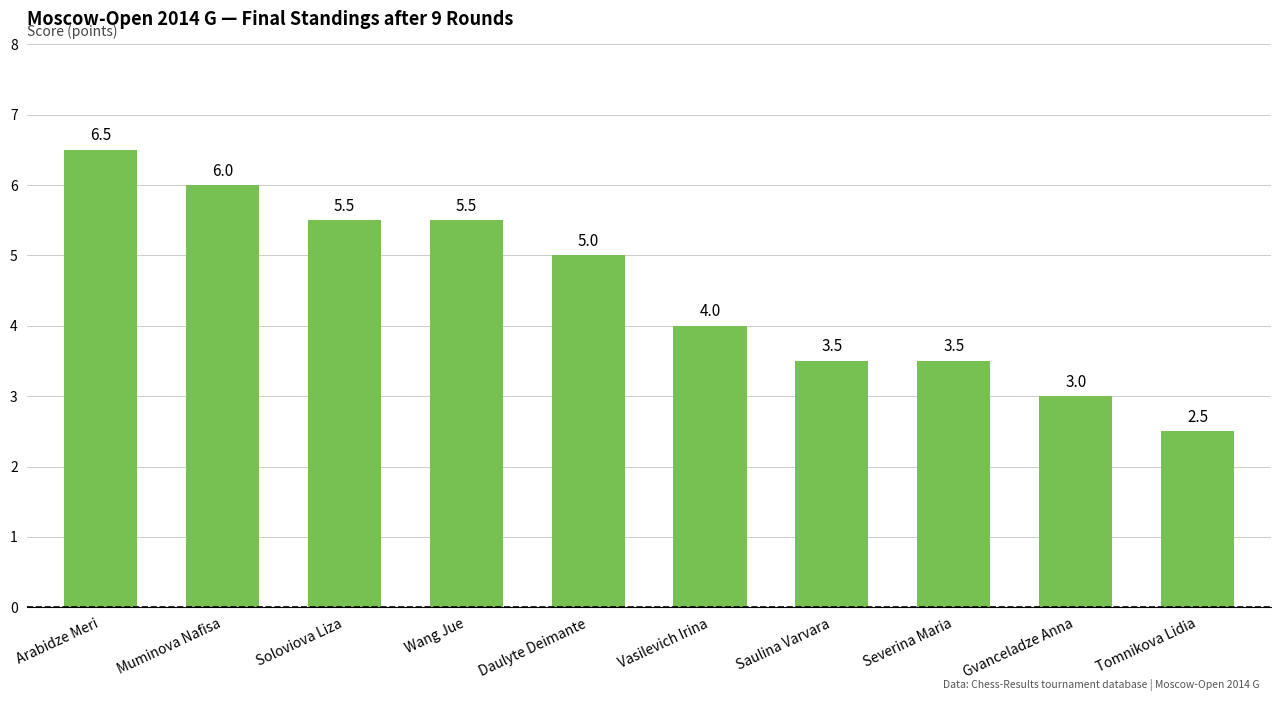

What position from the right is Muminova Nafisa?

9